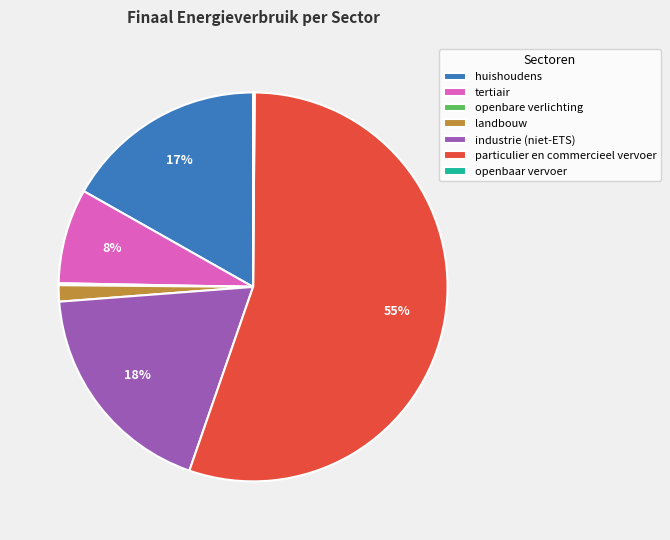

Is it true that particulier en commercieel vervoer is 67% of the pie?

False